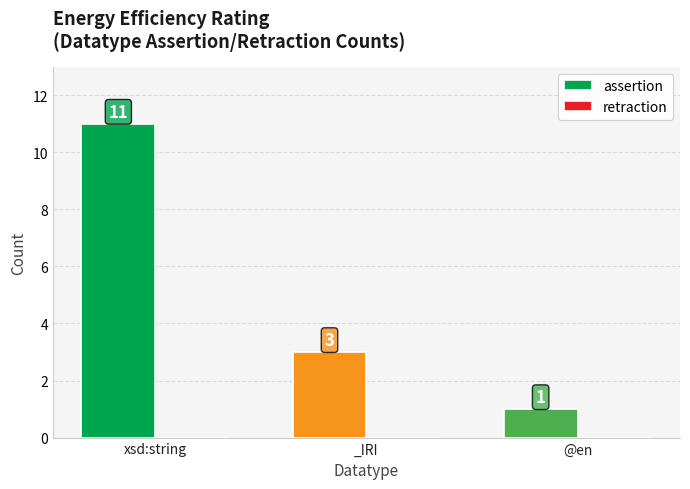

Which label corresponds to the smallest value in the chart?

@en